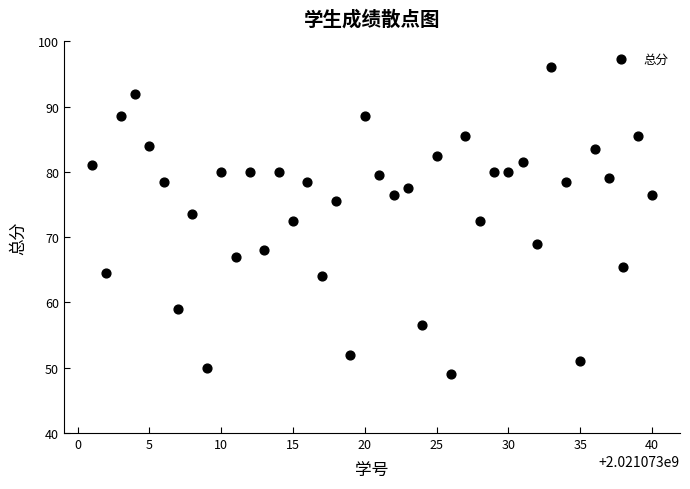

What is the range of X values (max minus min)?

39.0